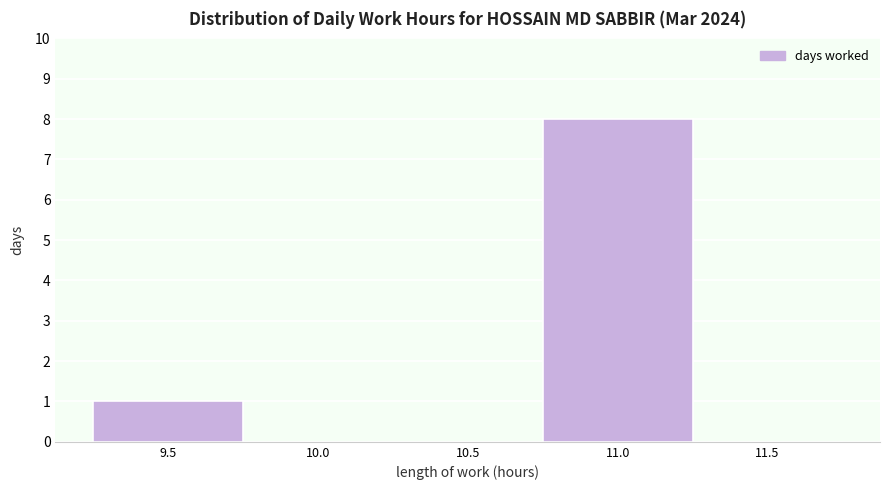

Reading left to right, transcribe all the data shown in this chart.

9.5=1	10.0=0	10.5=0	11.0=8	11.5=0